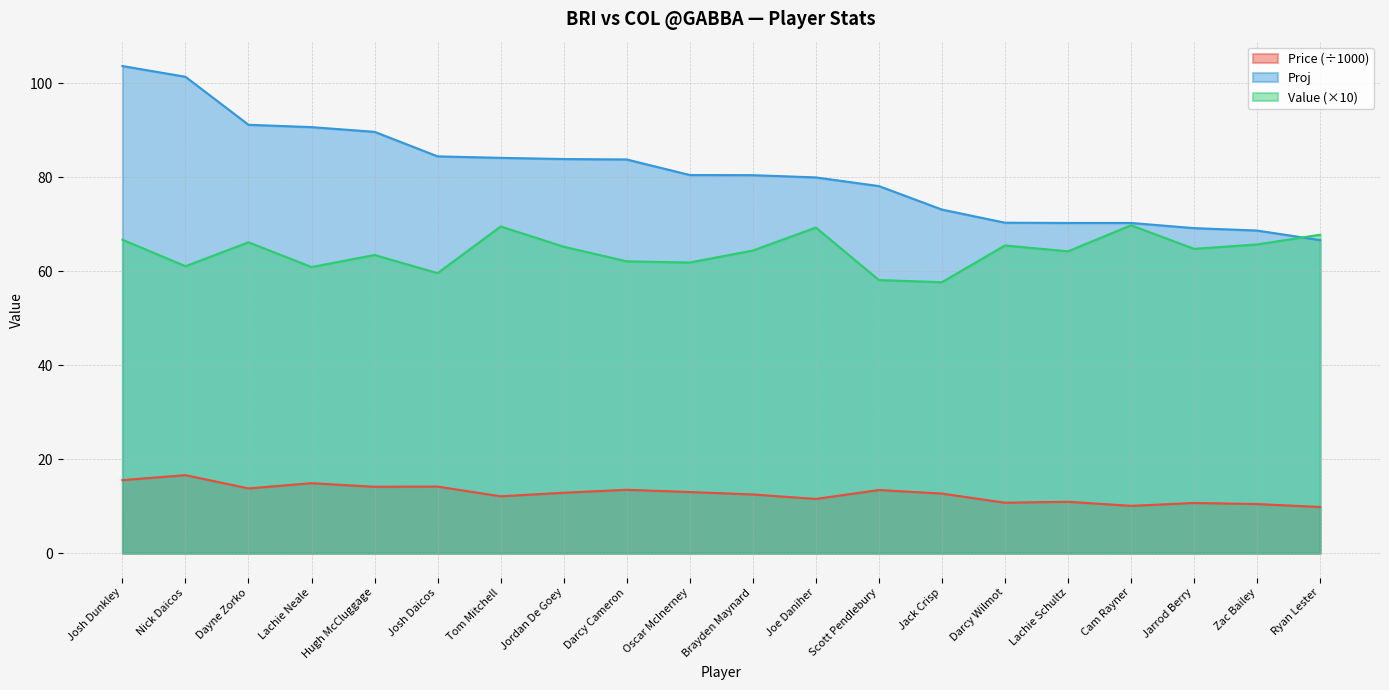

The value of Price at Dayne Zorko is 24.6. True or false?

False